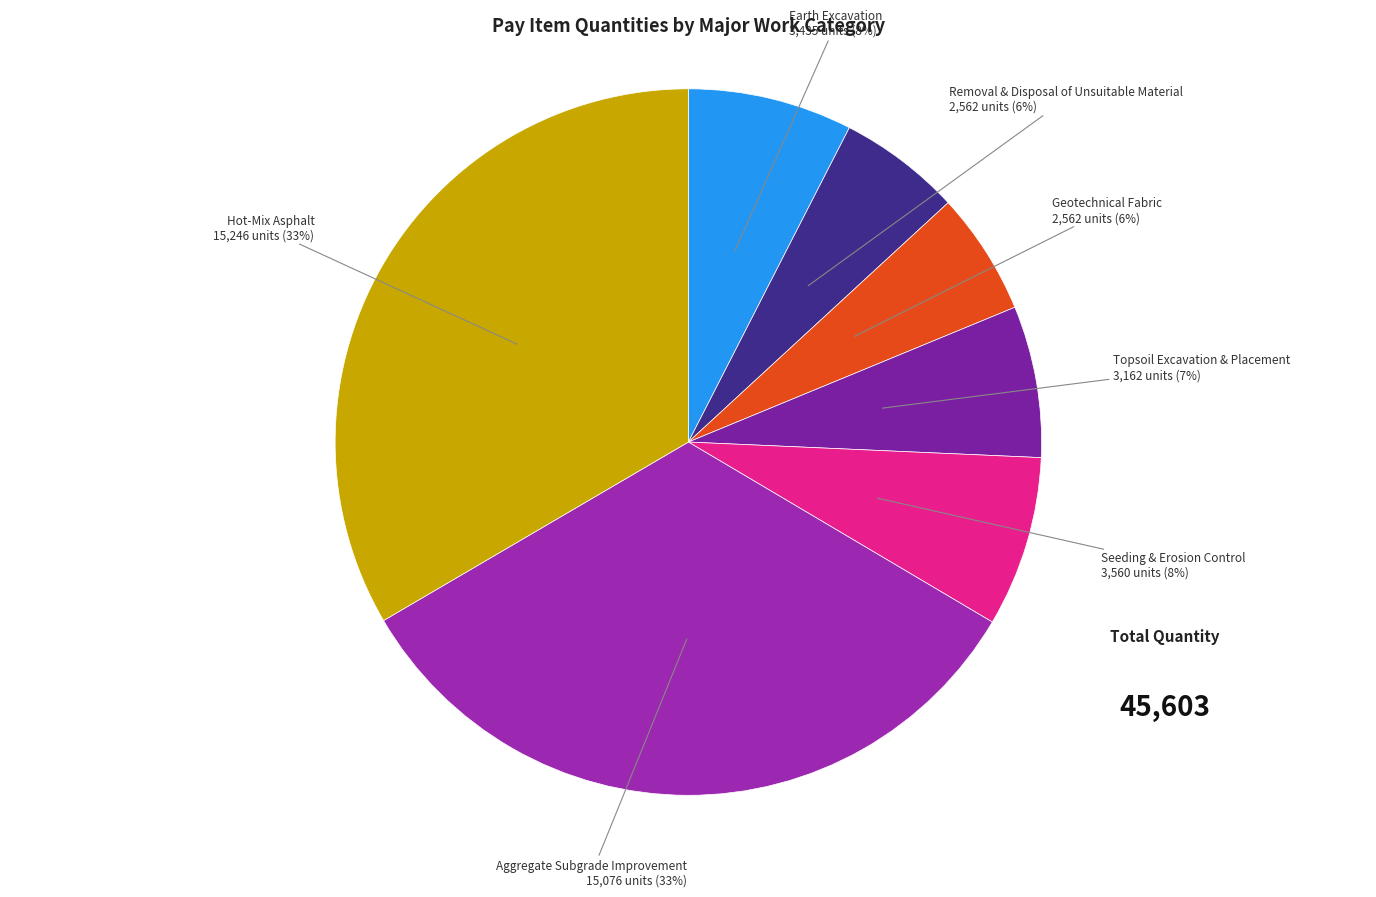

To the nearest percent, what portion does Geotechnical Fabric represent?

6%